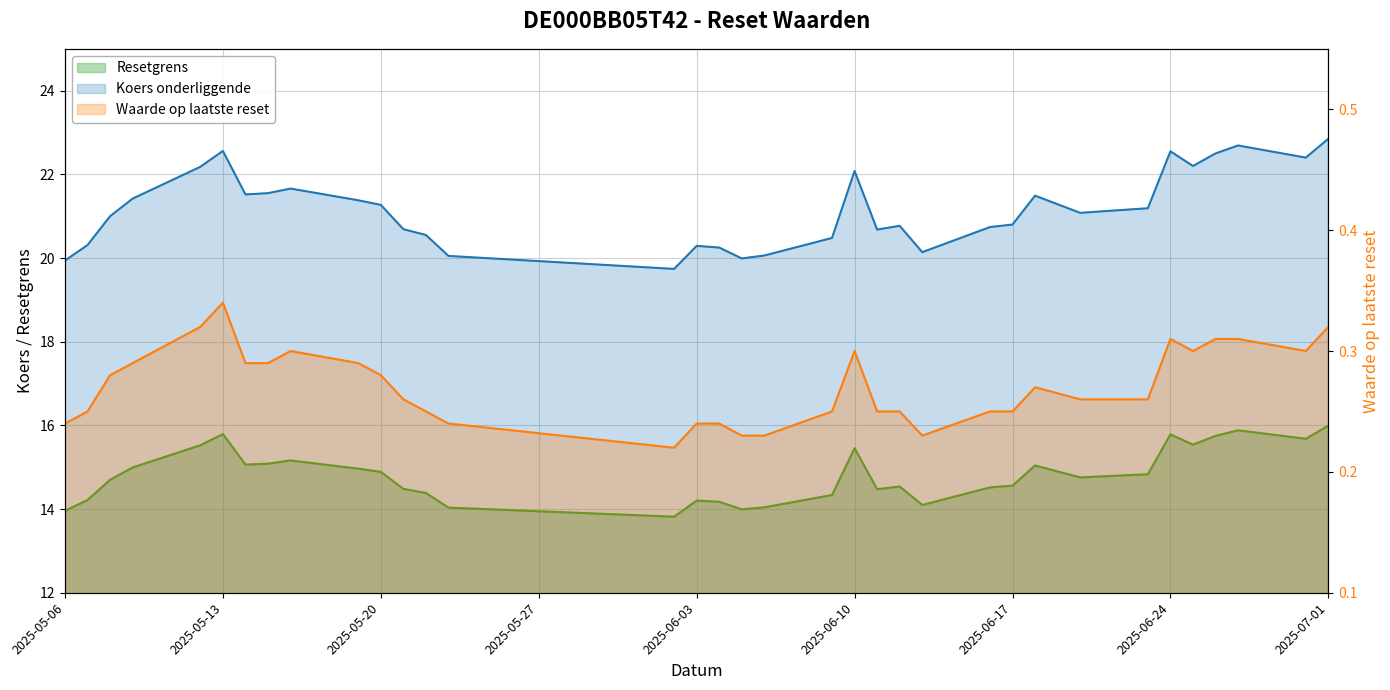

Reading left to right, extract all data points from this chart.

Resetgrens: 2025-05-06=14.0	2025-05-07=14.2	2025-05-08=14.7	2025-05-09=15.0	2025-05-12=15.5	2025-05-13=15.8	2025-05-14=15.1	2025-05-15=15.1	2025-05-16=15.2	2025-05-19=15.0	2025-05-20=14.9	2025-05-21=14.5	2025-05-22=14.4	2025-05-23=14.0	2025-06-02=13.8	2025-06-03=14.2	2025-06-04=14.2	2025-06-05=14.0	2025-06-06=14.0	2025-06-09=14.3	2025-06-10=15.5	2025-06-11=14.5	2025-06-12=14.5	2025-06-13=14.1	2025-06-16=14.5	2025-06-17=14.6	2025-06-18=15.0	2025-06-20=14.8	2025-06-23=14.8	2025-06-24=15.8	2025-06-25=15.5	2025-06-26=15.8	2025-06-27=15.9	2025-06-30=15.7	2025-07-01=16.0
Koers onderliggende: 2025-05-06=19.9	2025-05-07=20.3	2025-05-08=21.0	2025-05-09=21.4	2025-05-12=22.2	2025-05-13=22.6	2025-05-14=21.5	2025-05-15=21.6	2025-05-16=21.7	2025-05-19=21.4	2025-05-20=21.3	2025-05-21=20.7	2025-05-22=20.6	2025-05-23=20.1	2025-06-02=19.7	2025-06-03=20.3	2025-06-04=20.2	2025-06-05=20.0	2025-06-06=20.1	2025-06-09=20.5	2025-06-10=22.1	2025-06-11=20.7	2025-06-12=20.8	2025-06-13=20.1	2025-06-16=20.7	2025-06-17=20.8	2025-06-18=21.5	2025-06-20=21.1	2025-06-23=21.2	2025-06-24=22.6	2025-06-25=22.2	2025-06-26=22.5	2025-06-27=22.7	2025-06-30=22.4	2025-07-01=22.9
Waarde op laatste reset: 2025-05-06=0.2	2025-05-07=0.2	2025-05-08=0.3	2025-05-09=0.3	2025-05-12=0.3	2025-05-13=0.3	2025-05-14=0.3	2025-05-15=0.3	2025-05-16=0.3	2025-05-19=0.3	2025-05-20=0.3	2025-05-21=0.3	2025-05-22=0.2	2025-05-23=0.2	2025-06-02=0.2	2025-06-03=0.2	2025-06-04=0.2	2025-06-05=0.2	2025-06-06=0.2	2025-06-09=0.2	2025-06-10=0.3	2025-06-11=0.2	2025-06-12=0.2	2025-06-13=0.2	2025-06-16=0.2	2025-06-17=0.2	2025-06-18=0.3	2025-06-20=0.3	2025-06-23=0.3	2025-06-24=0.3	2025-06-25=0.3	2025-06-26=0.3	2025-06-27=0.3	2025-06-30=0.3	2025-07-01=0.3